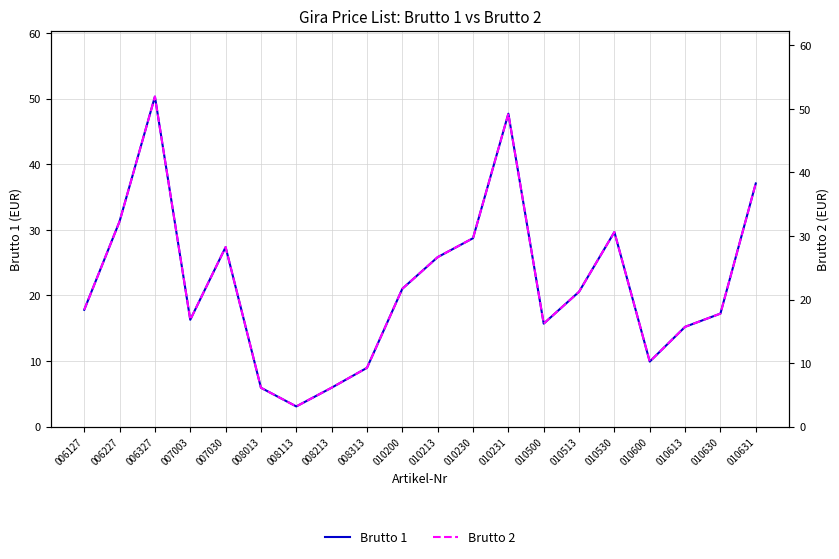

Between 008213 and 010631, which series saw the biggest shift?

Brutto 2